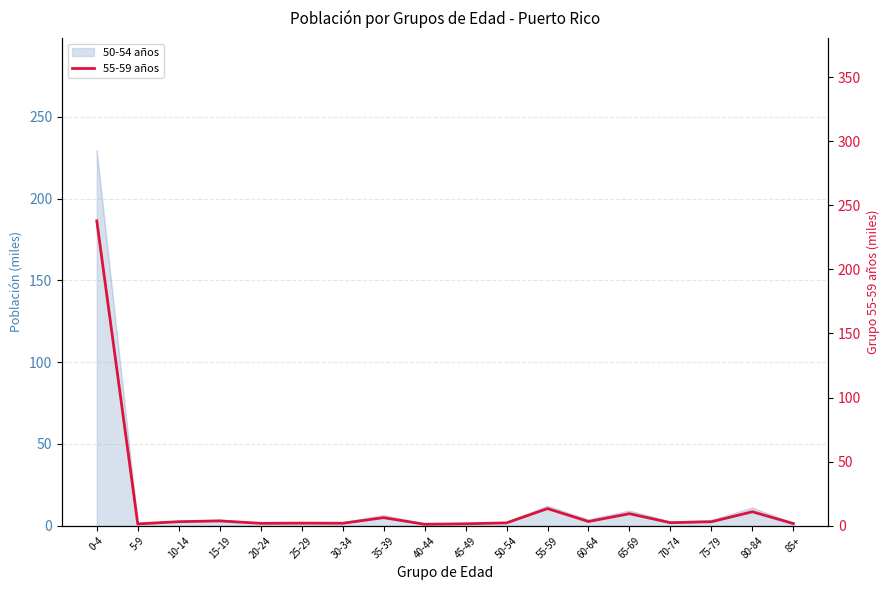

What is the label of the 16th point from the right?

10-14